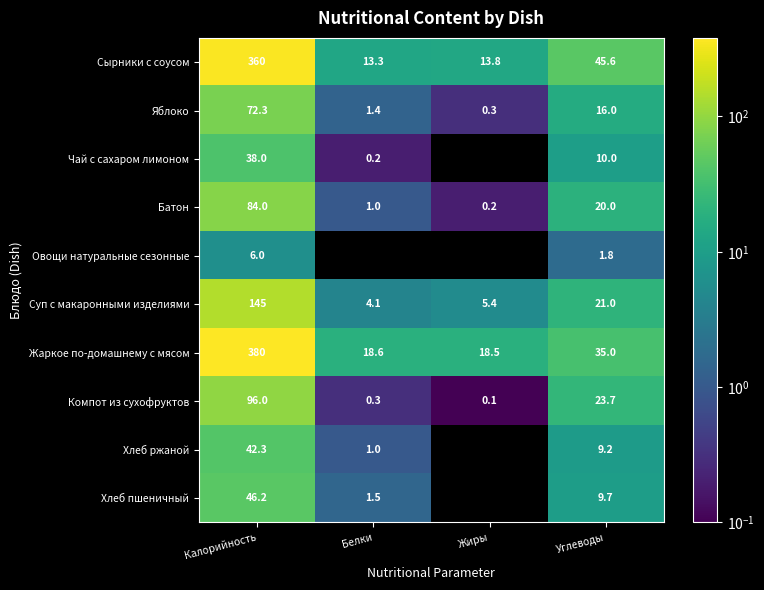

What is the difference between the maximum and second lowest values in the Суп с макаронными изделиями series?

139.6